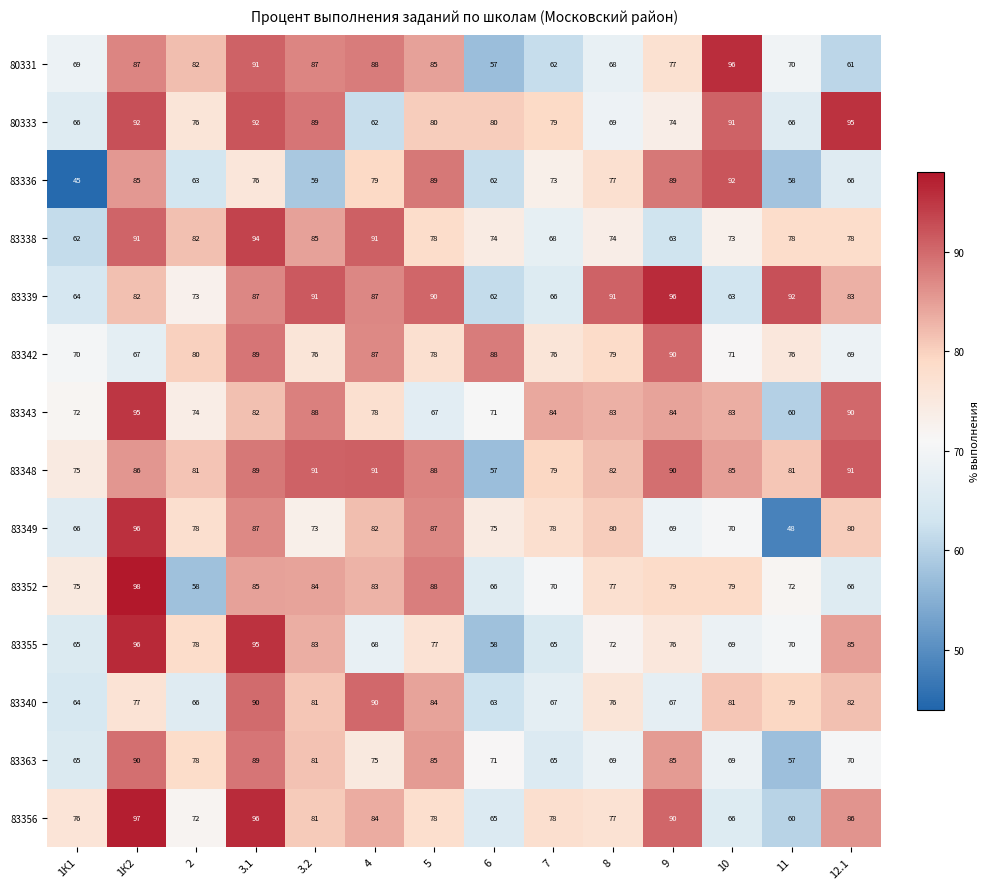

What is the sum of all 83349 values?

1069